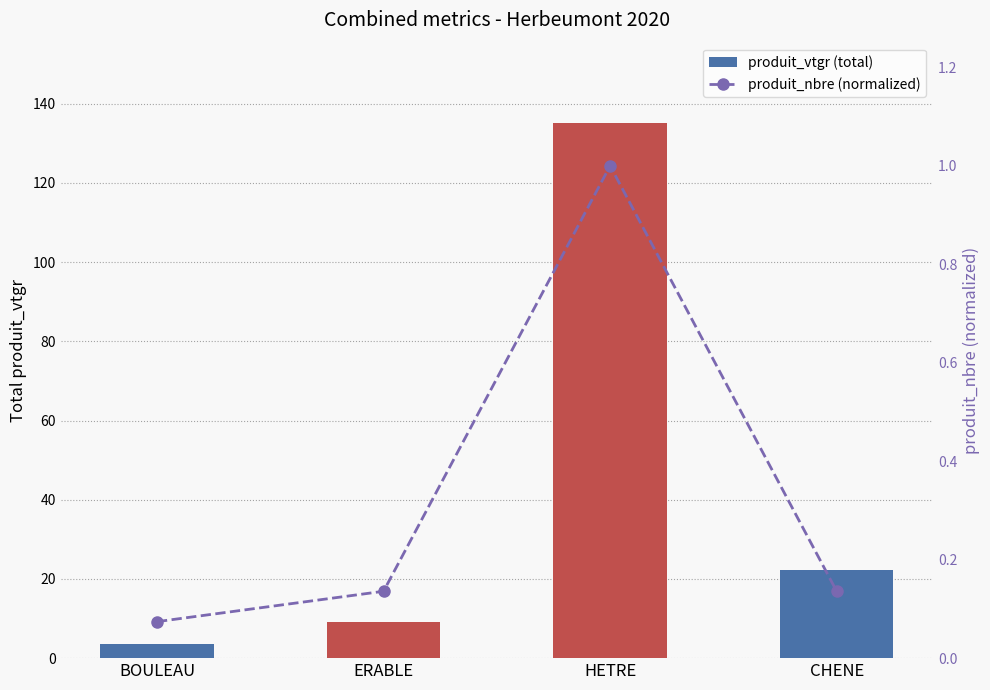

Which category has the lowest value in the produit_vtgr (total) series?

BOULEAU